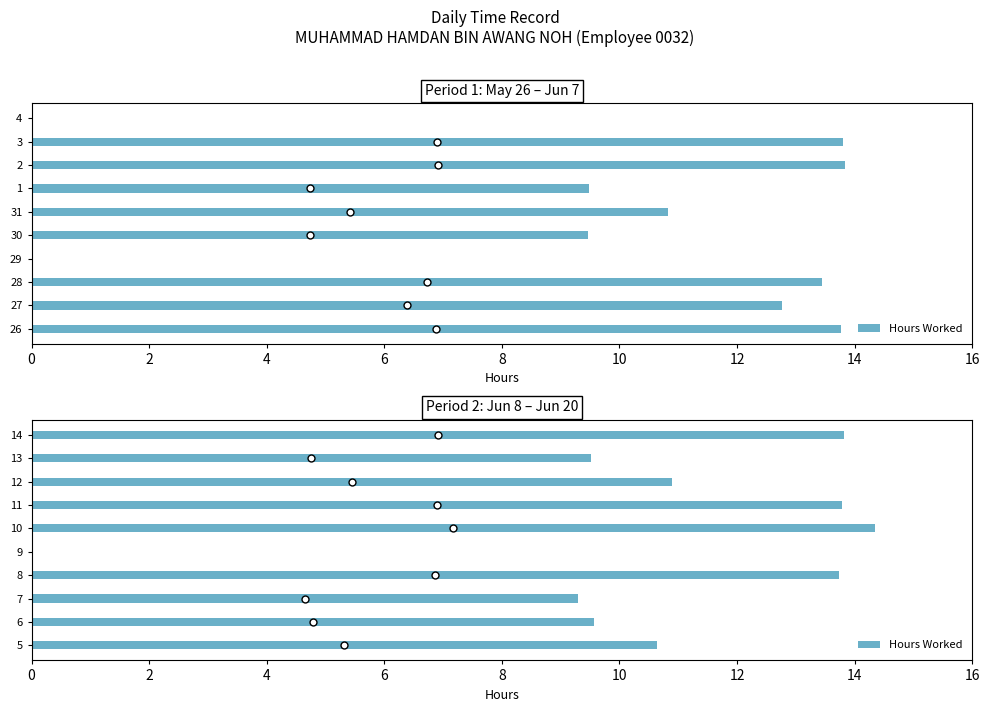

What is the difference between the maximum and minimum values?

14.3